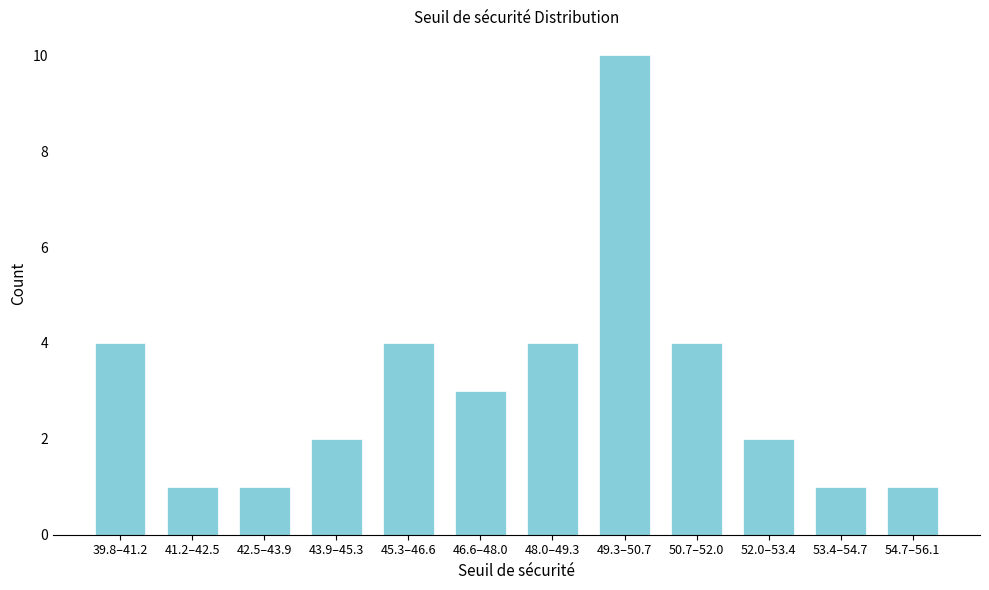

Reading left to right, transcribe all the data shown in this chart.

4	1	1	2	4	3	4	10	4	2	1	1